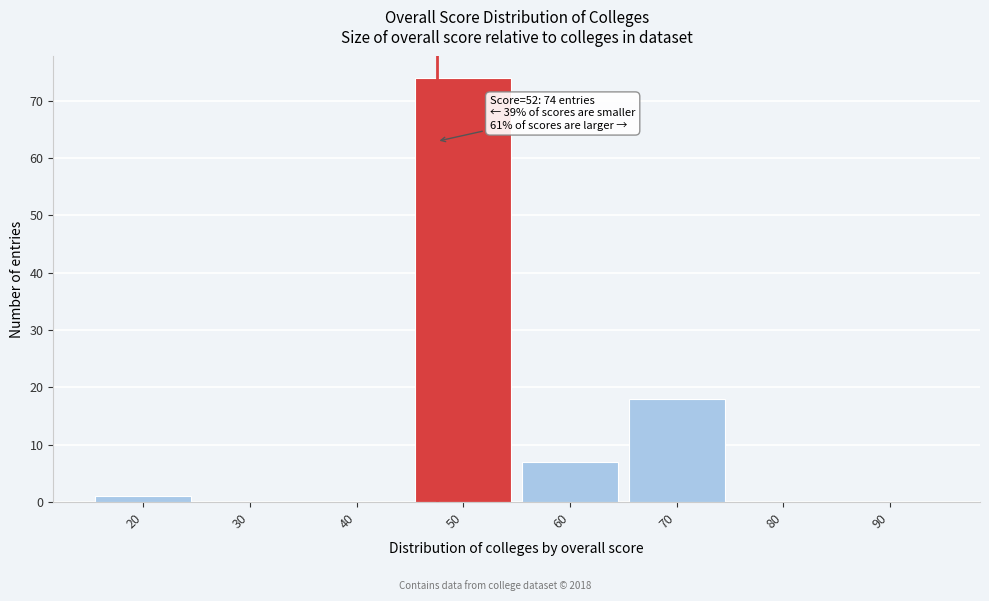

Reading left to right, list all the values displayed in this chart.

20=1	30=0	40=0	50=74	60=7	70=18	80=0	90=0